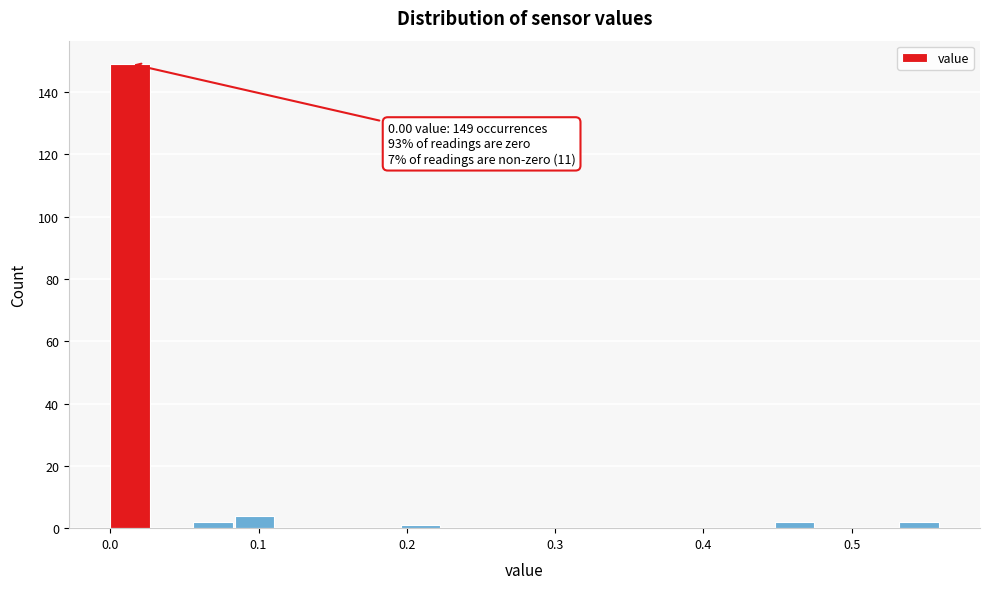

Around what value on the x-axis is the tallest bar? Give the approximate position of its centre, as read against the axis.

0.01